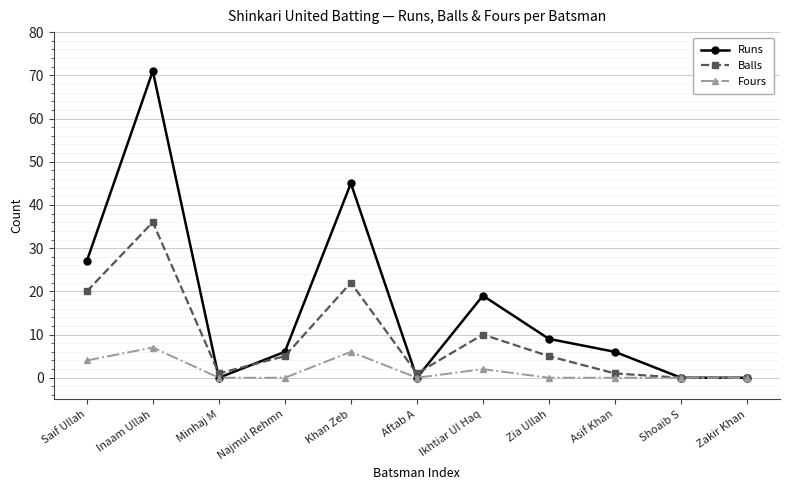

True or false: Fours has a value of 4 at Zia Ullah.

False